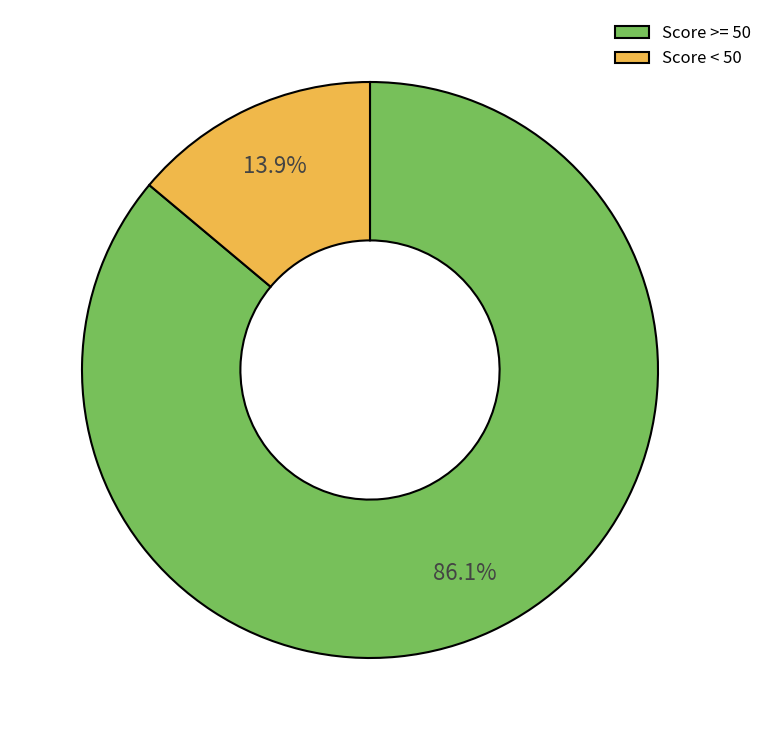

What is the majority slice?

Score >= 50